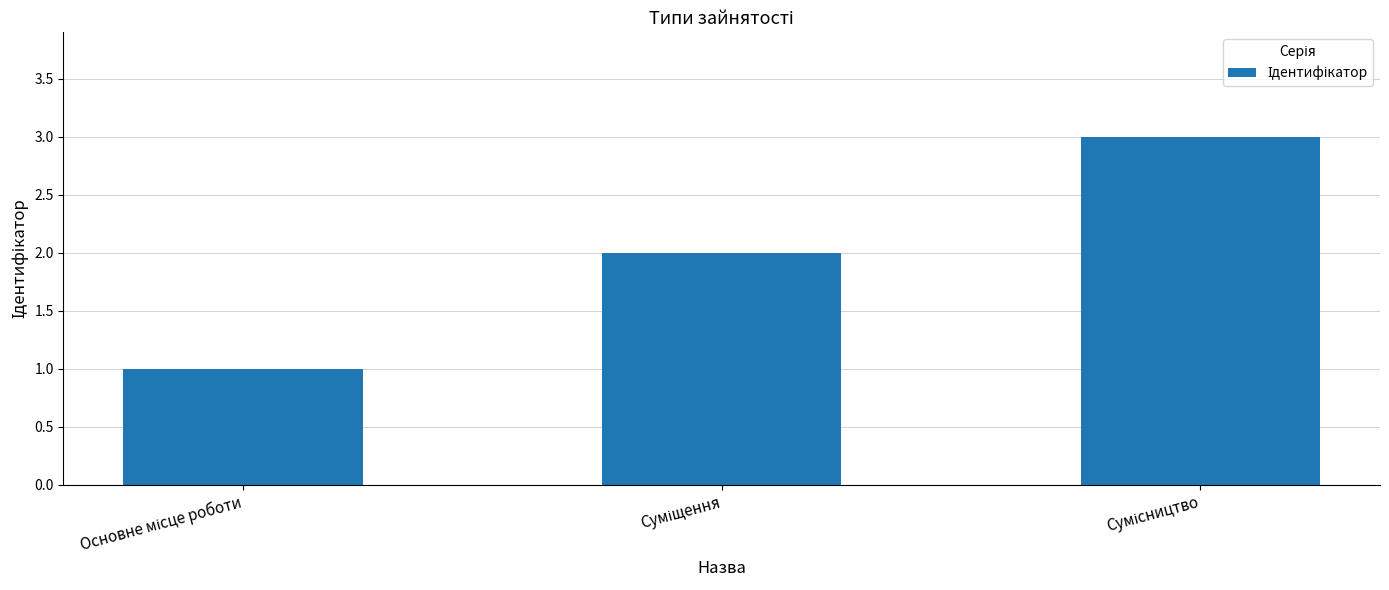

What is the greatest value displayed?

3